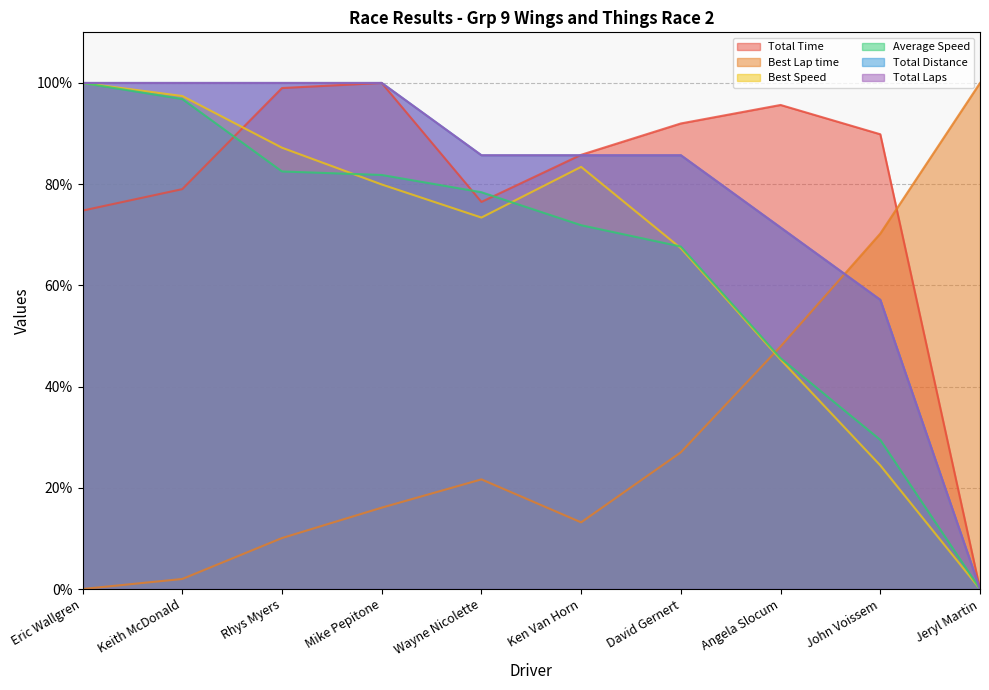

How many interior local peaks does the Best Speed series have?

1